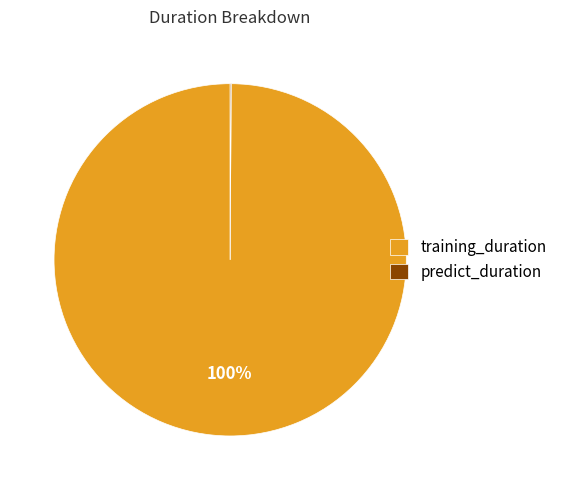

To the nearest percent, what is the average slice percentage?

50%